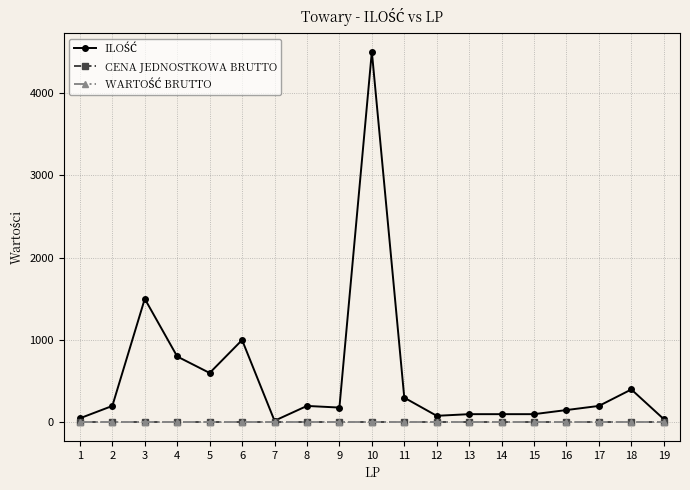

Is this an area chart (filled region under the line)?

No